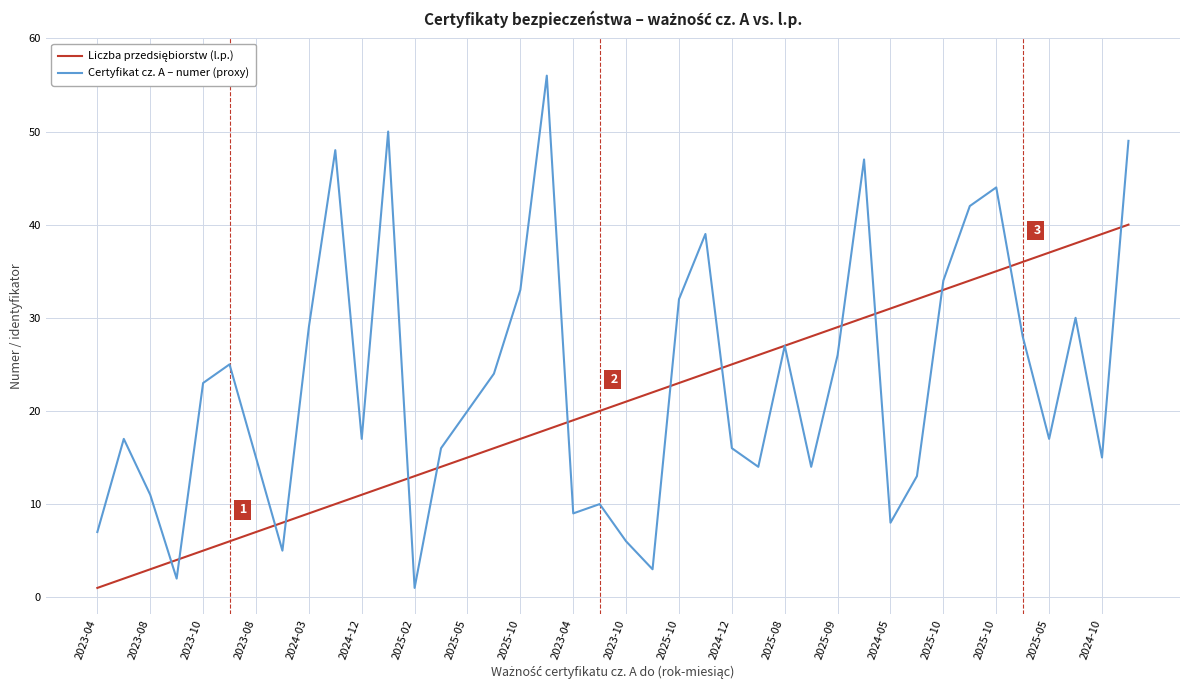

What is the difference between the second highest and second lowest values in the Certyfikat cz. A – numer (proxy) series?

48